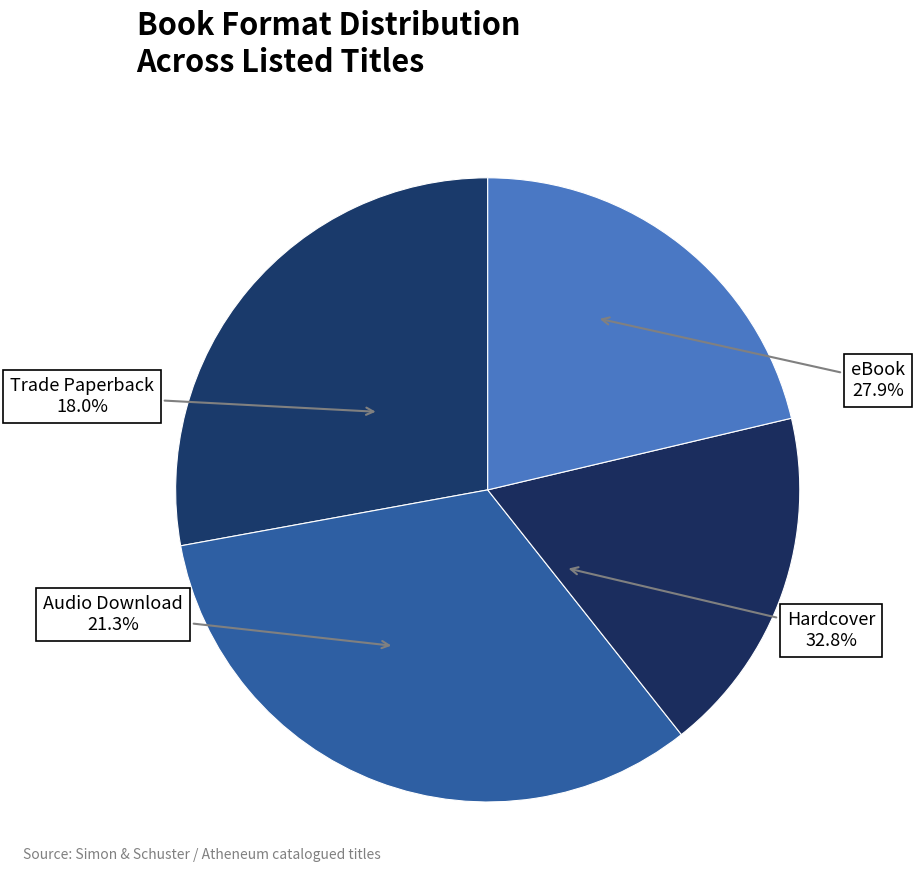

Is it true that Trade Paperback is 5% of the pie?

False